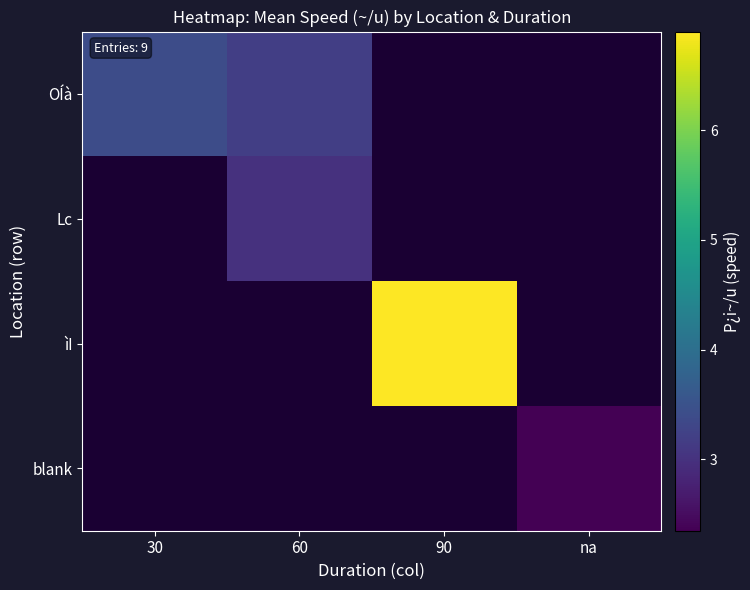

How many series are shown in this chart?

4